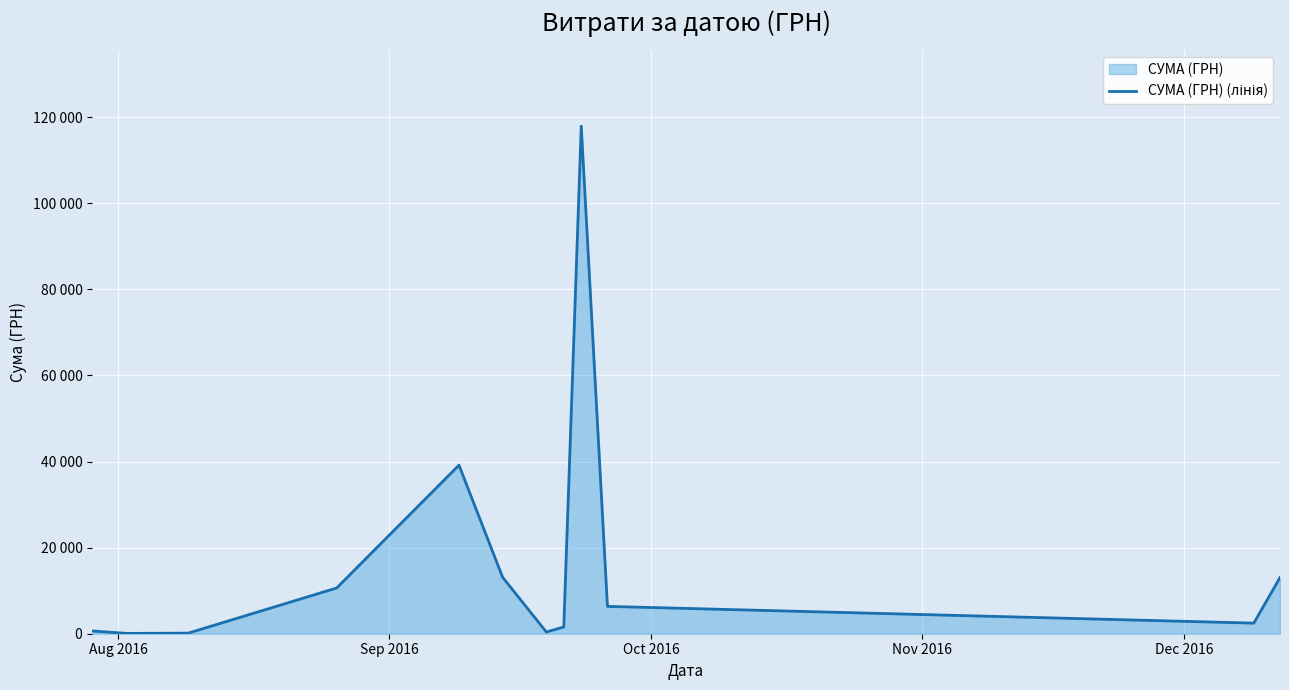

How many lines are shown in the chart?

1